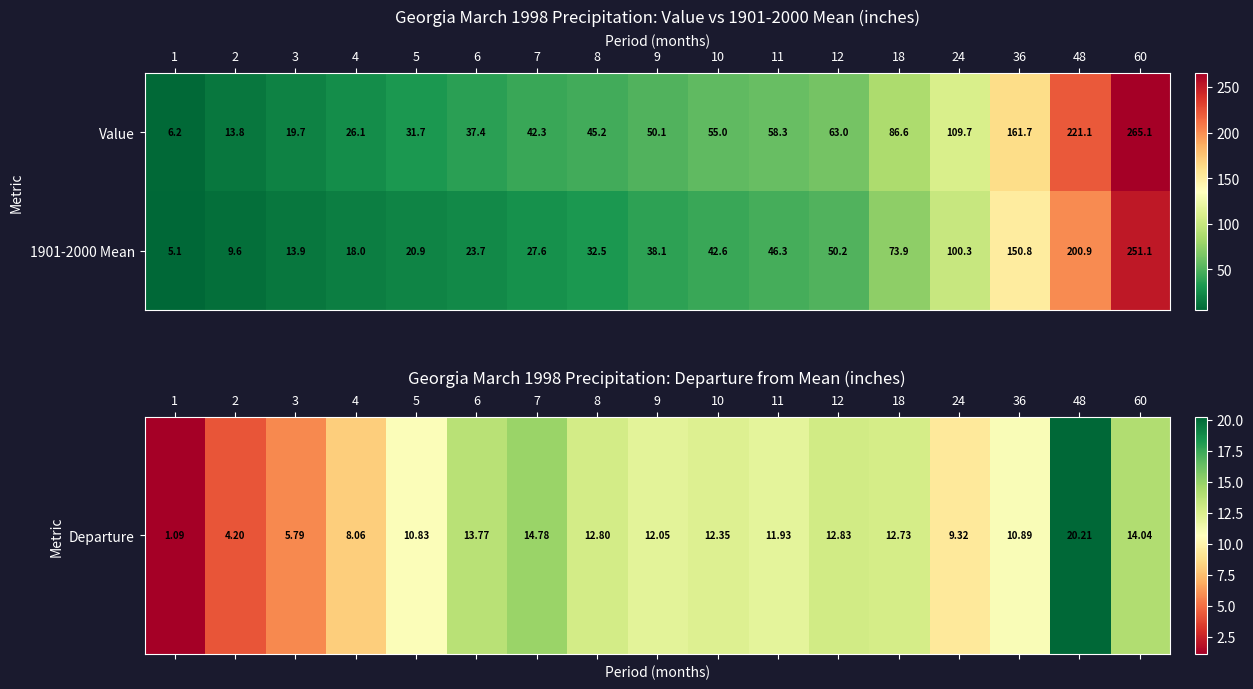

Read the Value value at 7.

42.3